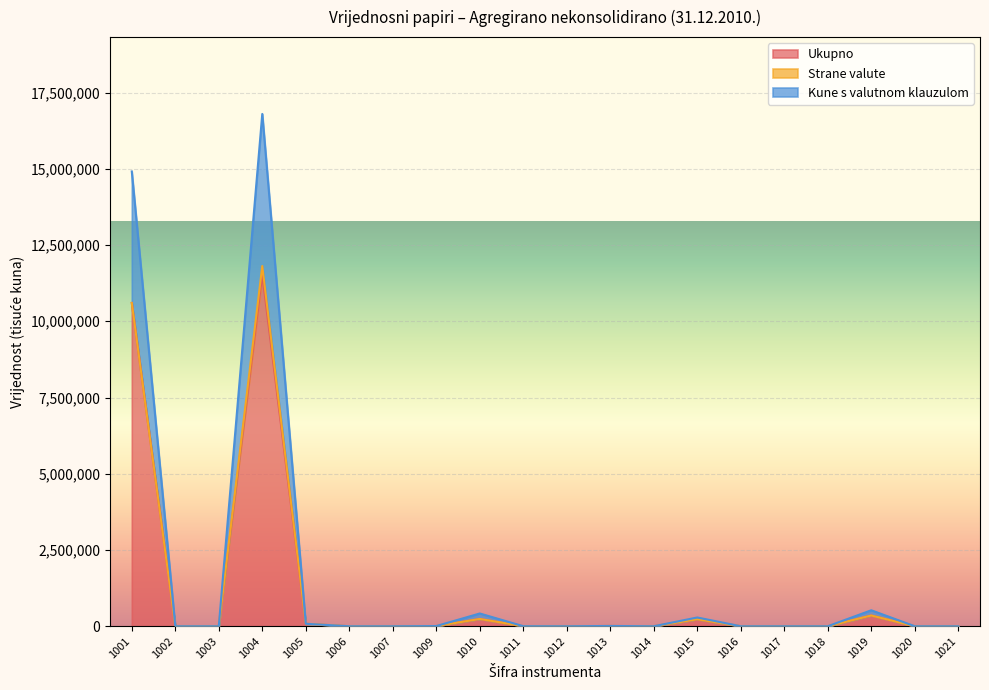

What is the highest value of the Kune s valutnom klauzulom series?

16797308